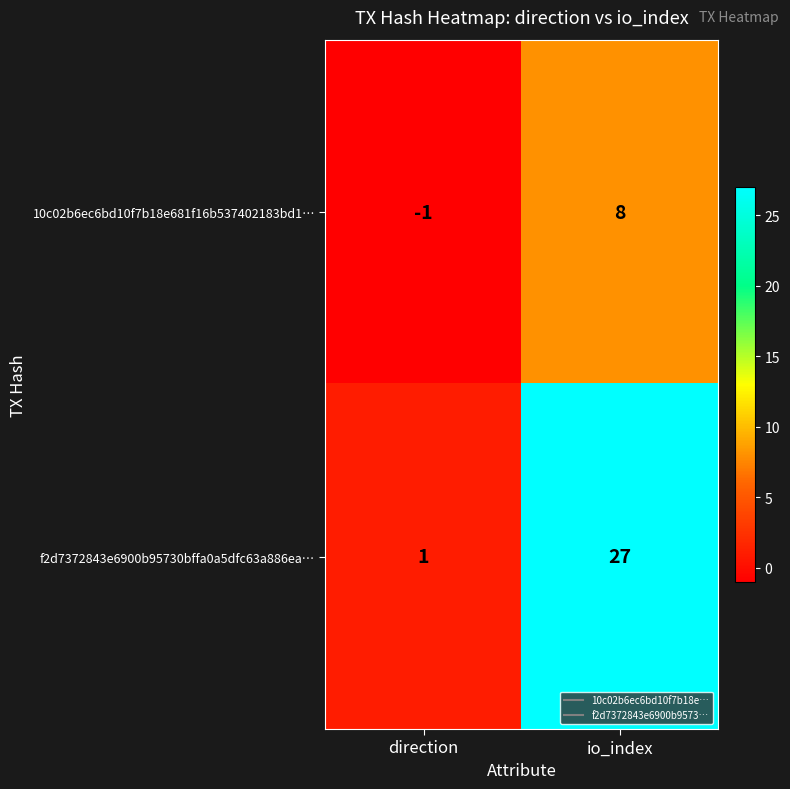

Reading left to right, extract all data points from this chart.

10c02b6ec6bd10f7b18e681f16b537402183bd1…: direction=-1	io_index=8
f2d7372843e6900b95730bffa0a5dfc63a886ea…: direction=1	io_index=27